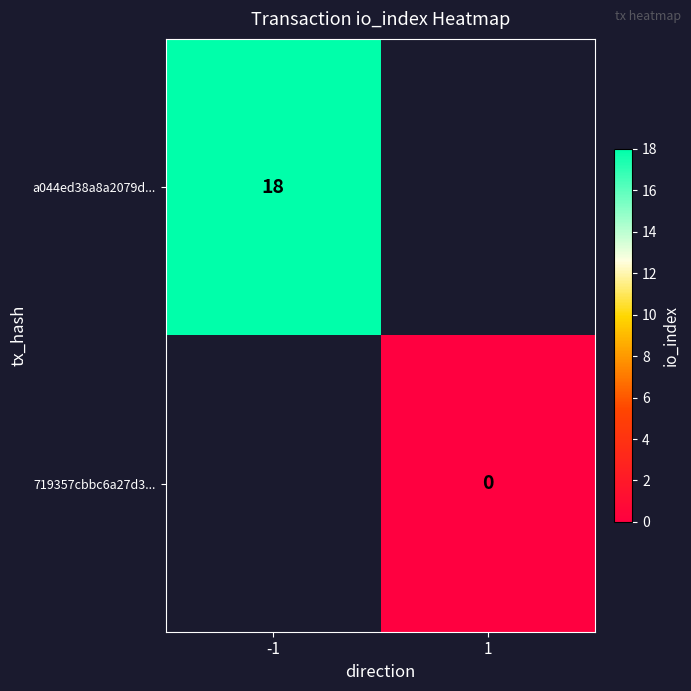

Is the value of a044ed38a8a2079d... at -1 greater than the value of 719357cbbc6a27d3... at 1?

Yes